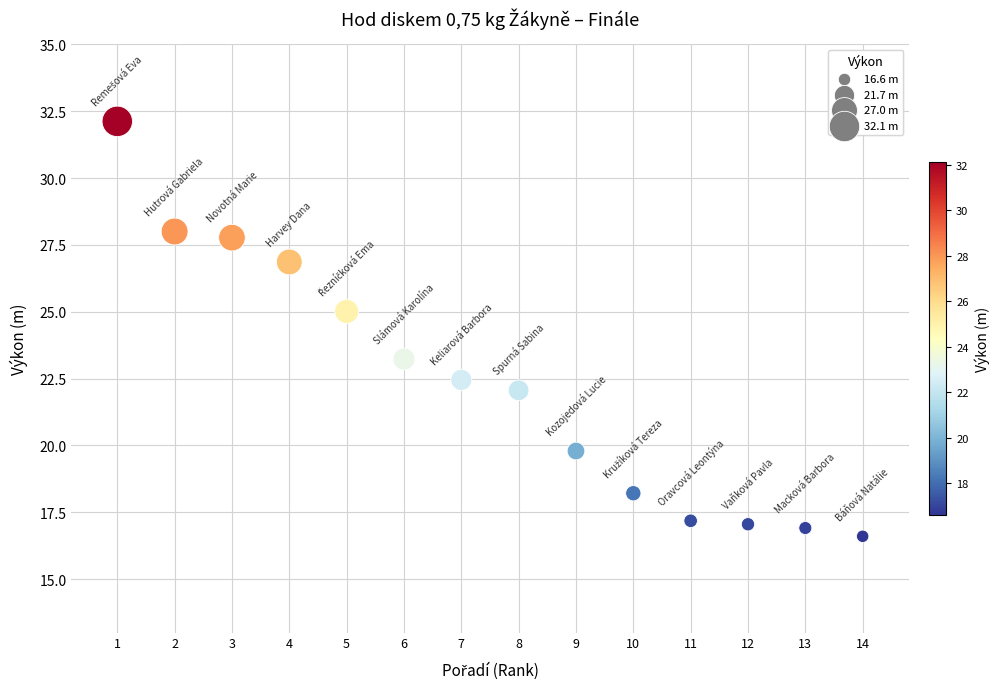

What Y value in the scatter plot is closest to 24?

23.2